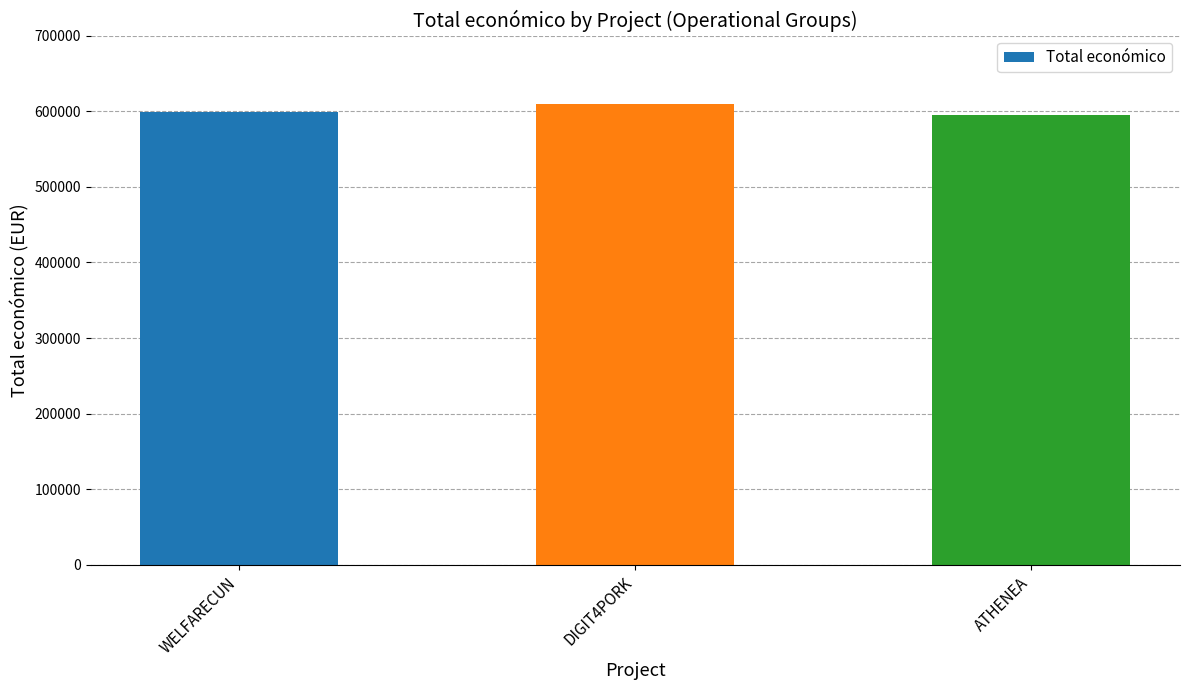

True or false: the data shows 183357 at DIGIT4PORK.

False